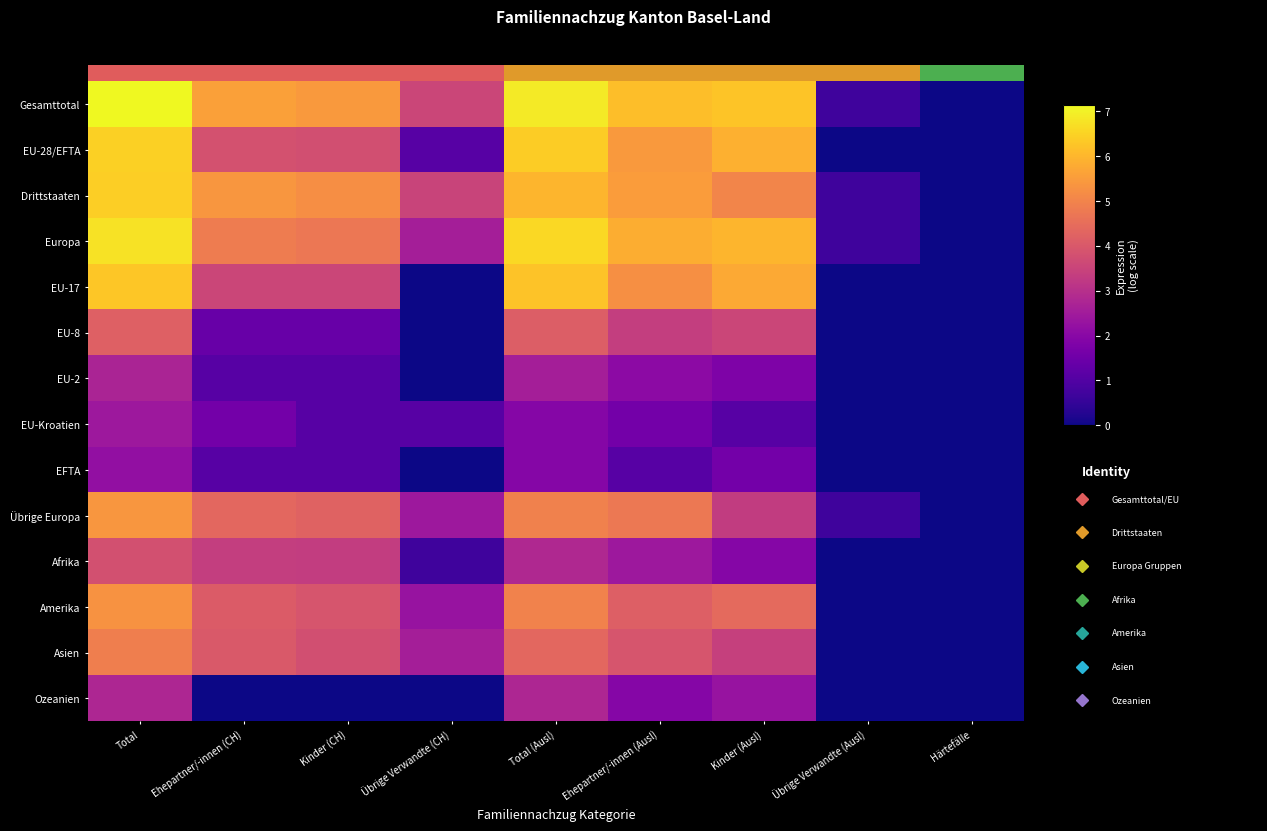

List the labels in order of Ozeanien value, largest first.

Total, Total (Ausl), Kinder (Ausl), Ehepartner/-innen (Ausl), Ehepartner/-innen (CH), Kinder (CH), Übrige Verwandte (CH), Übrige Verwandte (Ausl), Härtefälle